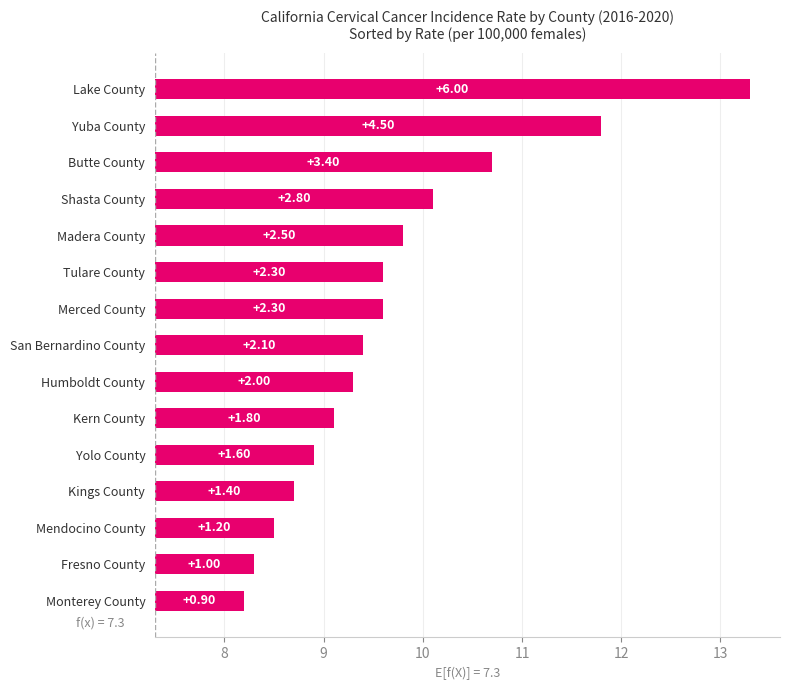

What is the greatest value displayed?

6.0